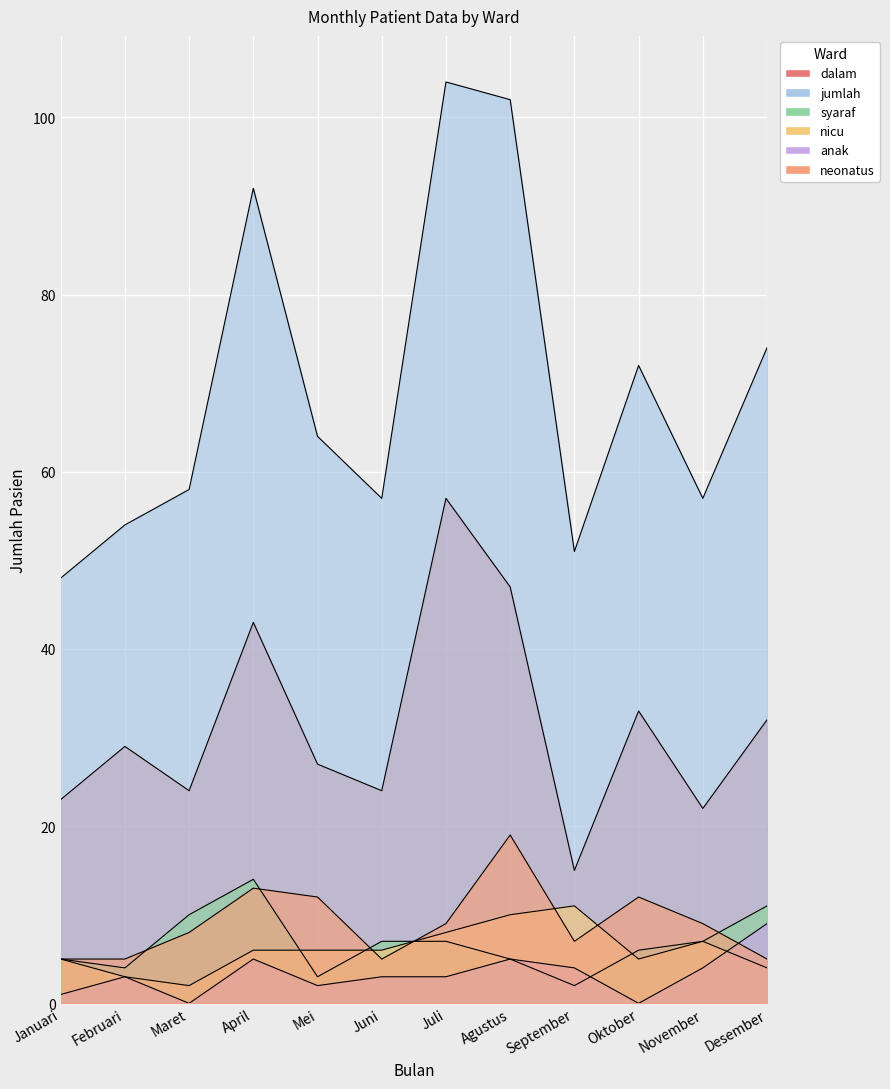

True or false: jumlah and dalam cross at least once.

False